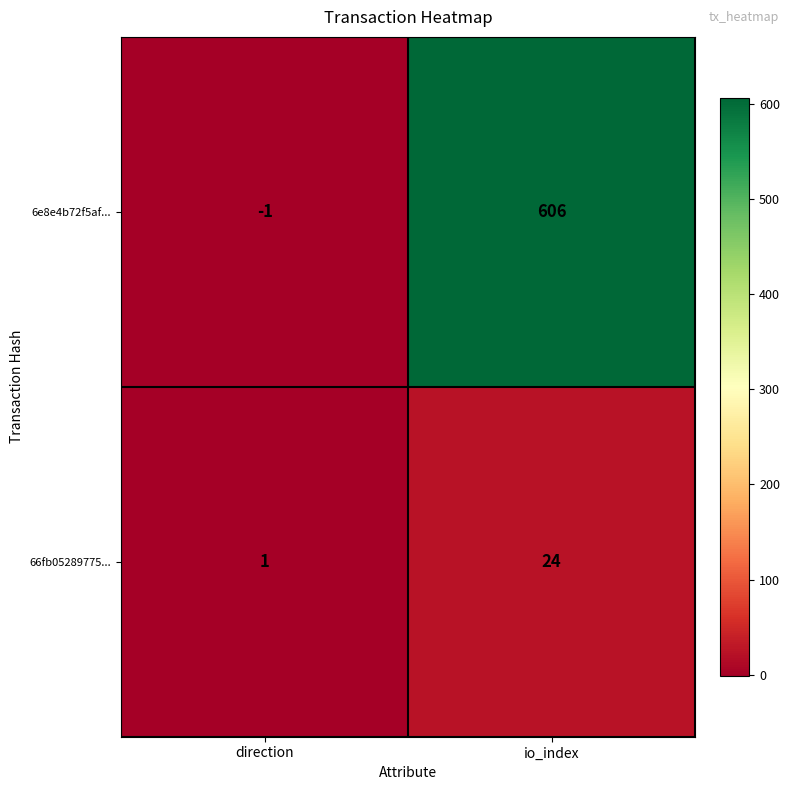

At how many categories does at least one series exceed 238?

1